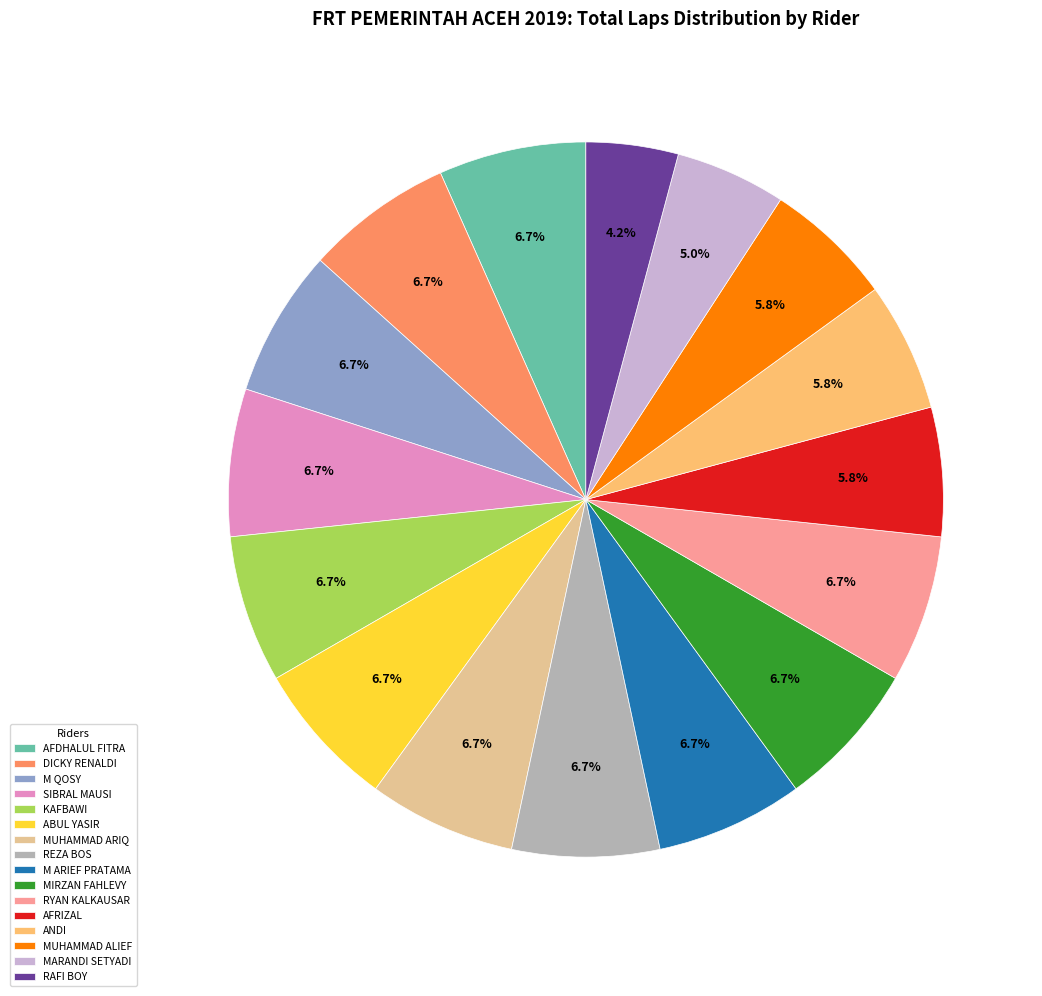

Does any single category account for the majority?

No